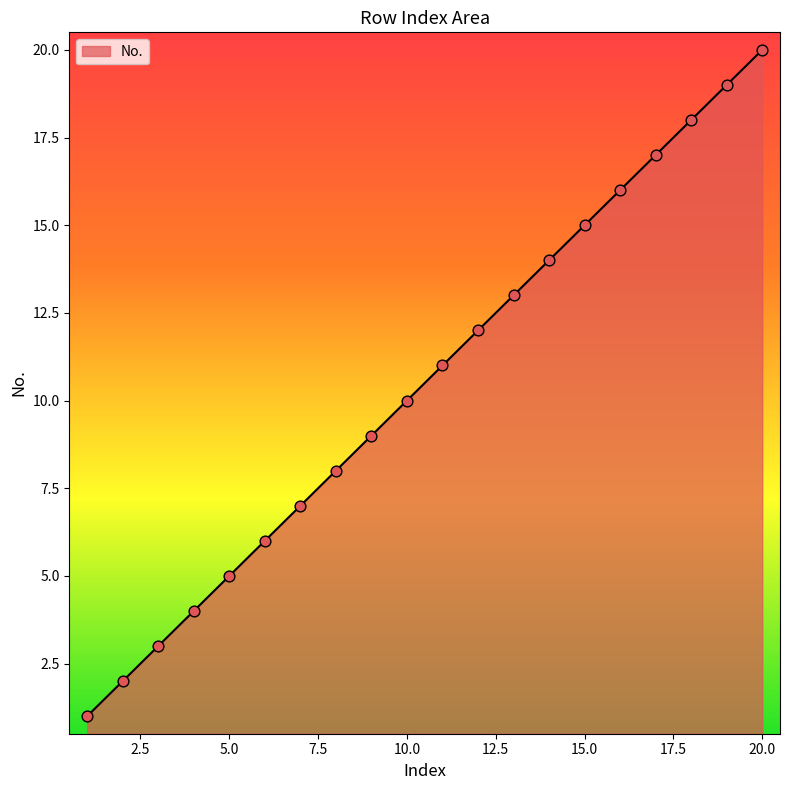

What is the maximum value shown in the chart?

20